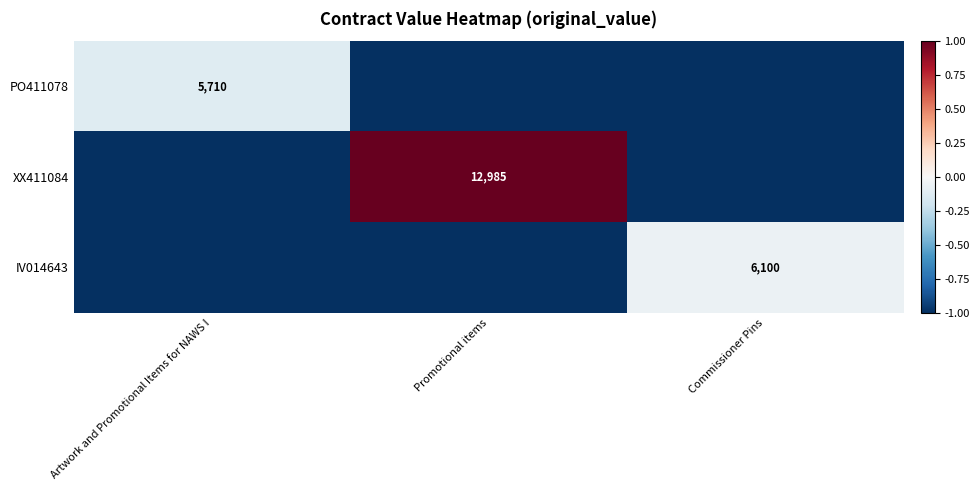

How many data points does each series have?

3